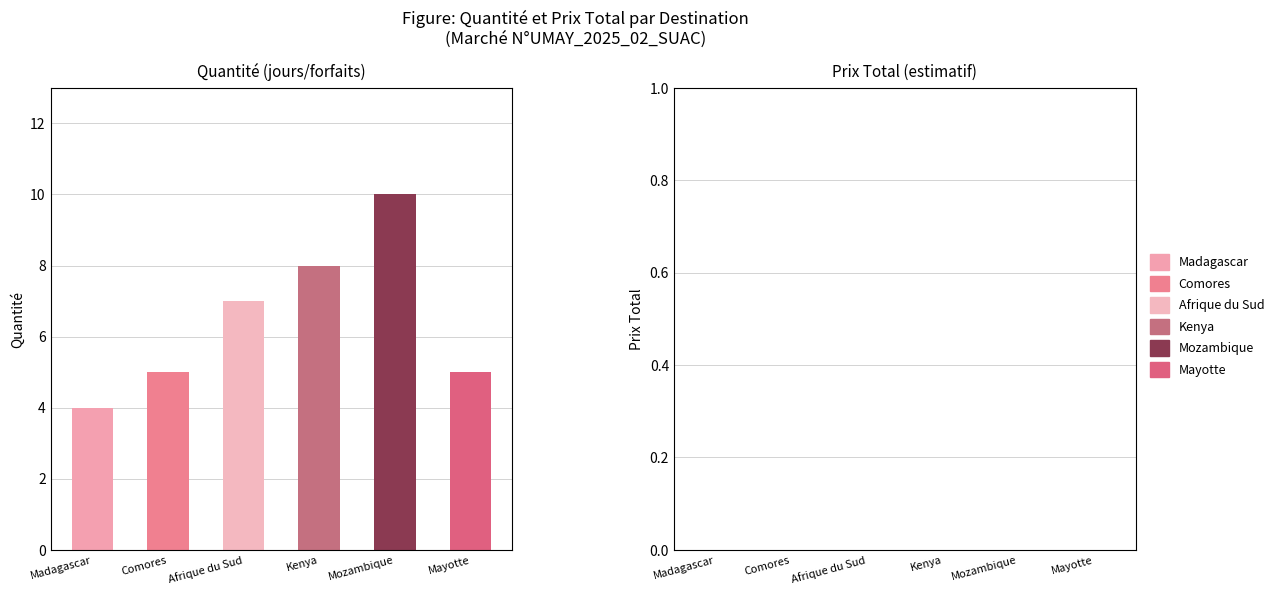

Which series changed the most between 4 and 6?

Quantite